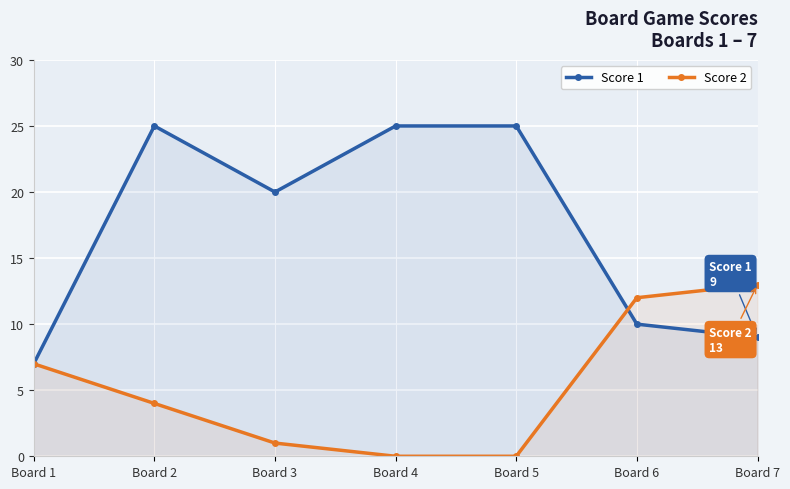

Between Board 3 and Board 6, which series saw the biggest shift?

Score 2